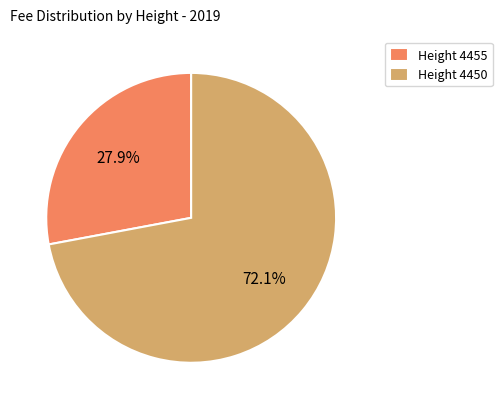

Is there any slice that represents more than half of the pie?

Yes